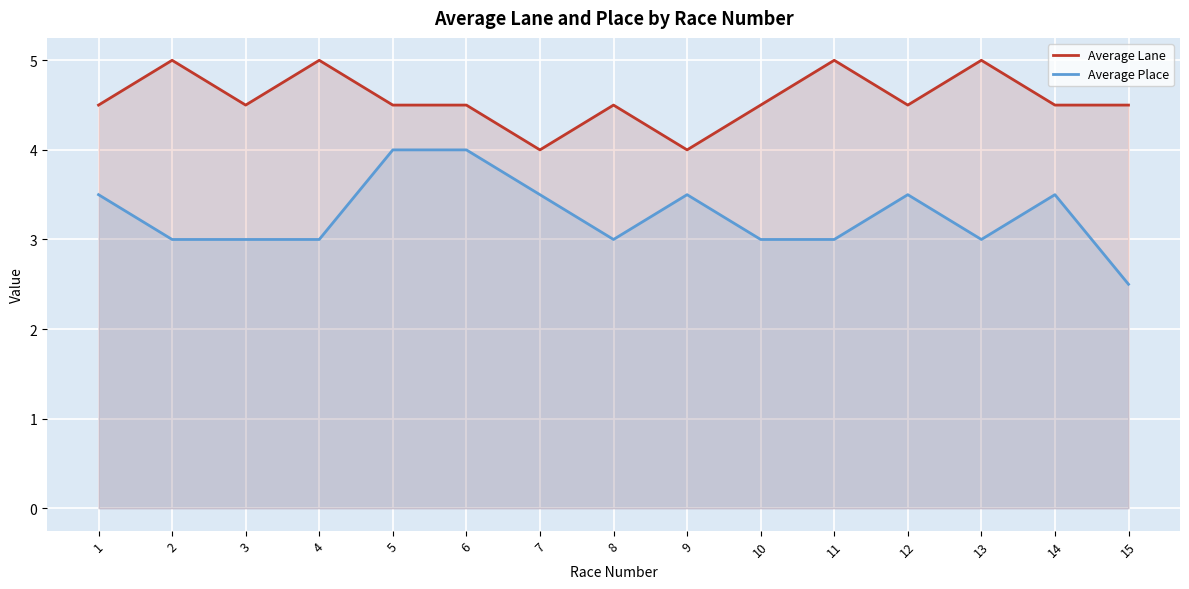

Where is the first local maximum for Average Place?

9